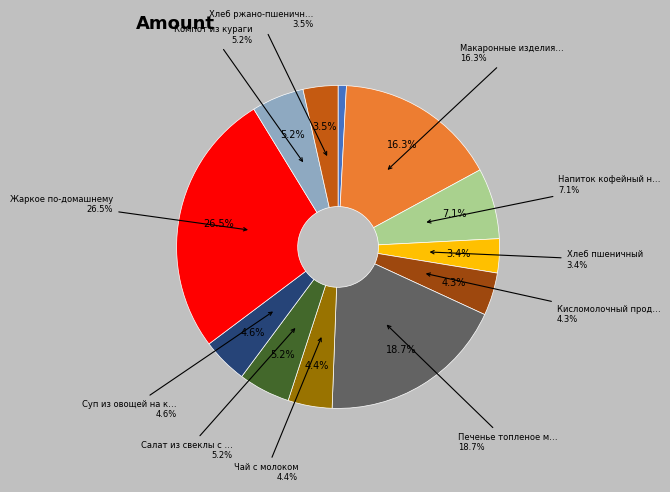

Approximately how many times larger is the value at Чай с молоком compared to Жаркое по-домашнему?

0.2